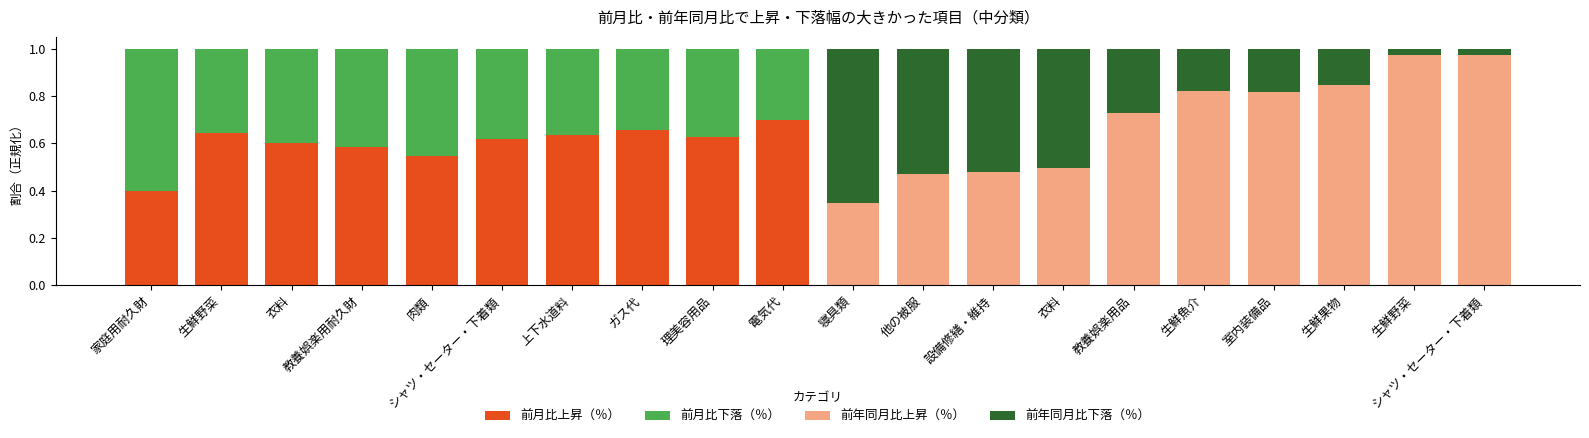

Between 生鮮野菜 and 上下水道料, which series saw the biggest shift?

前月比上昇（％）